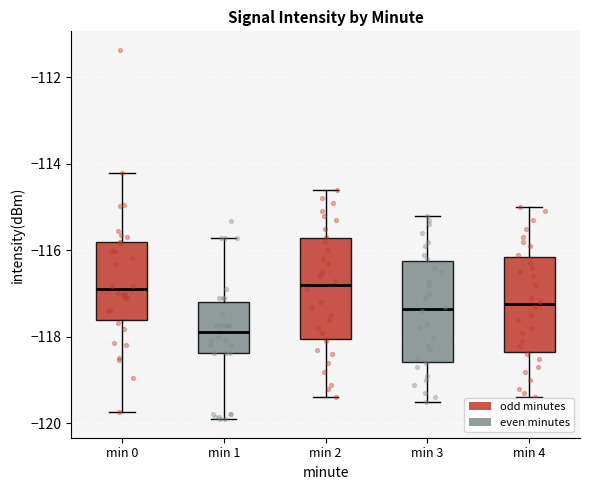

Reading left to right, read every box against the y-axis: the position of its median line, the range the box covers, and the ends of its whiskers. The values are not printed on the chart, so give them approximately, as read against the axis.

min 0: median -117.0, box -117.6 to -115.8, whiskers -119.8 to -114.2
min 1: median -117.8, box -118.4 to -117.2, whiskers -120.0 to -115.8
min 2: median -116.8, box -118.0 to -115.8, whiskers -119.4 to -114.6
min 3: median -117.4, box -118.6 to -116.2, whiskers -119.4 to -115.2
min 4: median -117.2, box -118.4 to -116.2, whiskers -119.4 to -115.0